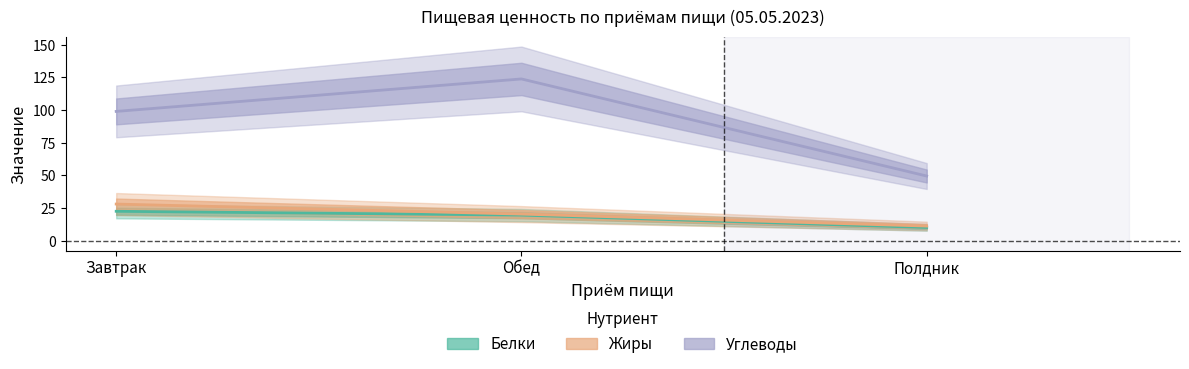

What is the label of the 3rd point from the left?

Полдник